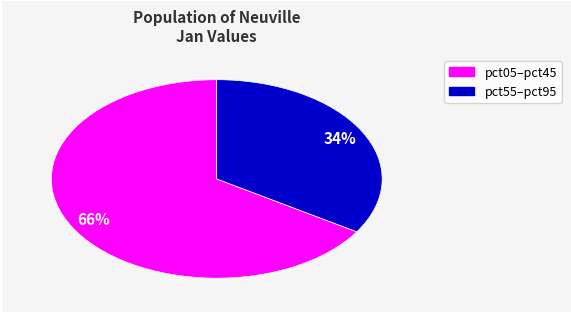

Count the number of slices in the pie.

2